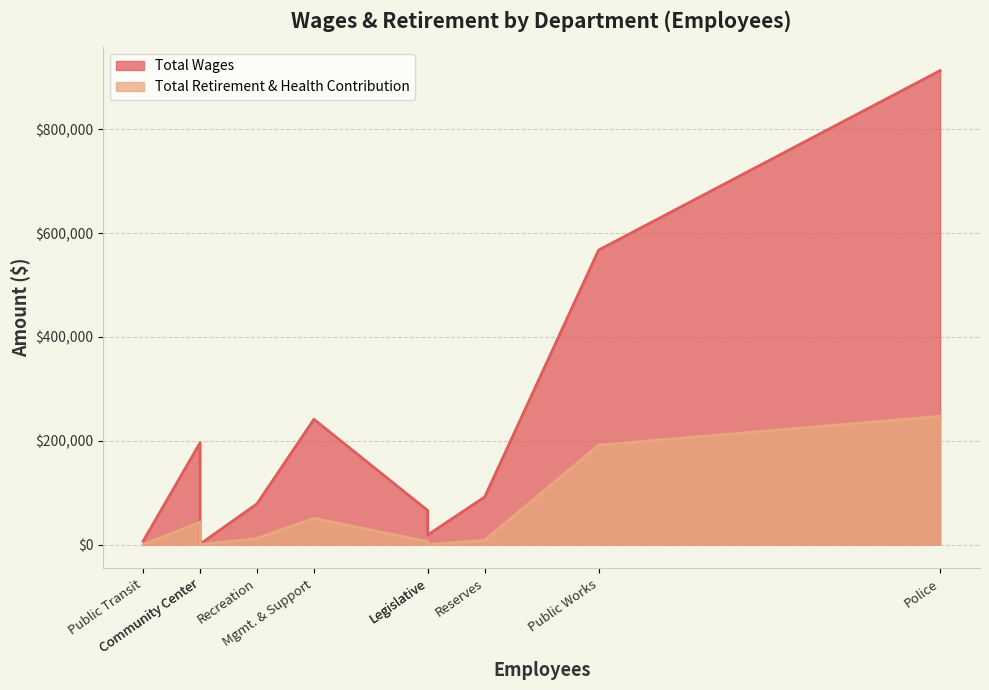

Which series has the largest total across all categories?

Total Wages